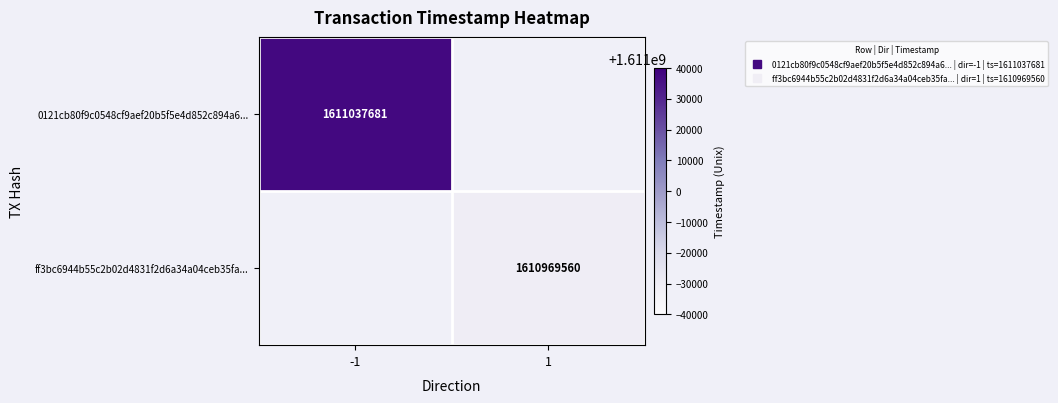

How many values in 0121cb80f9c0548cf9aef20b5f5e4d852c894a6... are above zero?

1